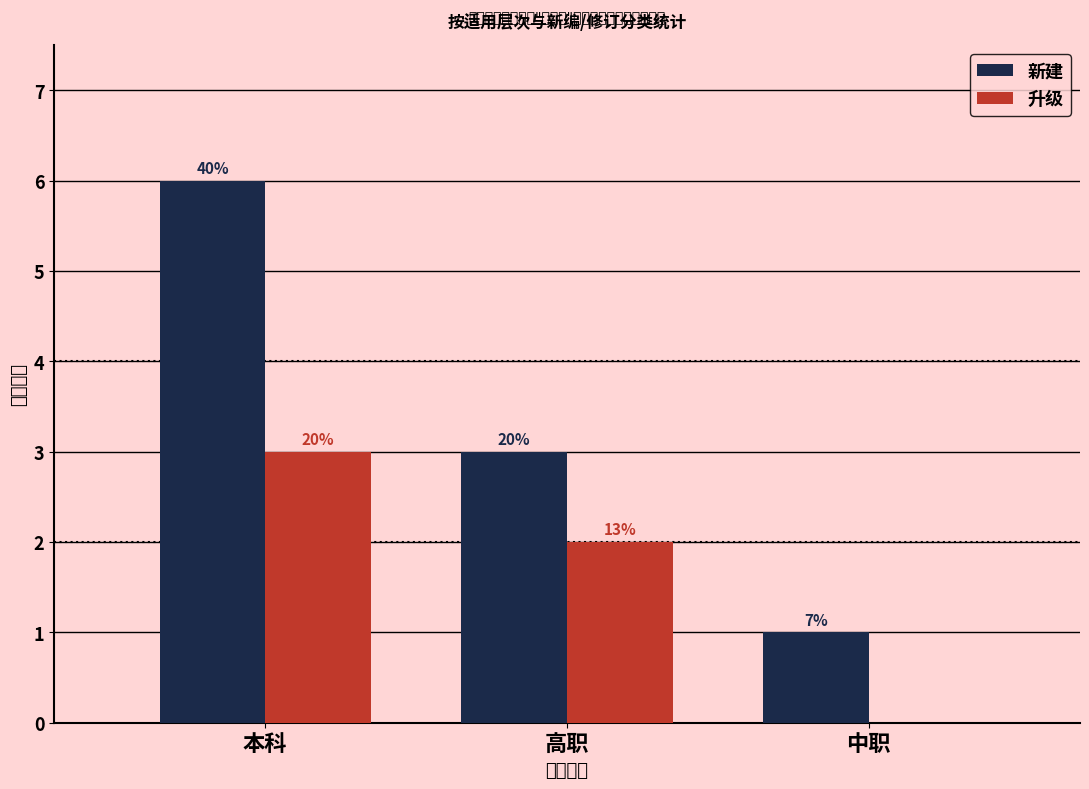

The 升级 series shows 2 at 中职. True or false?

False